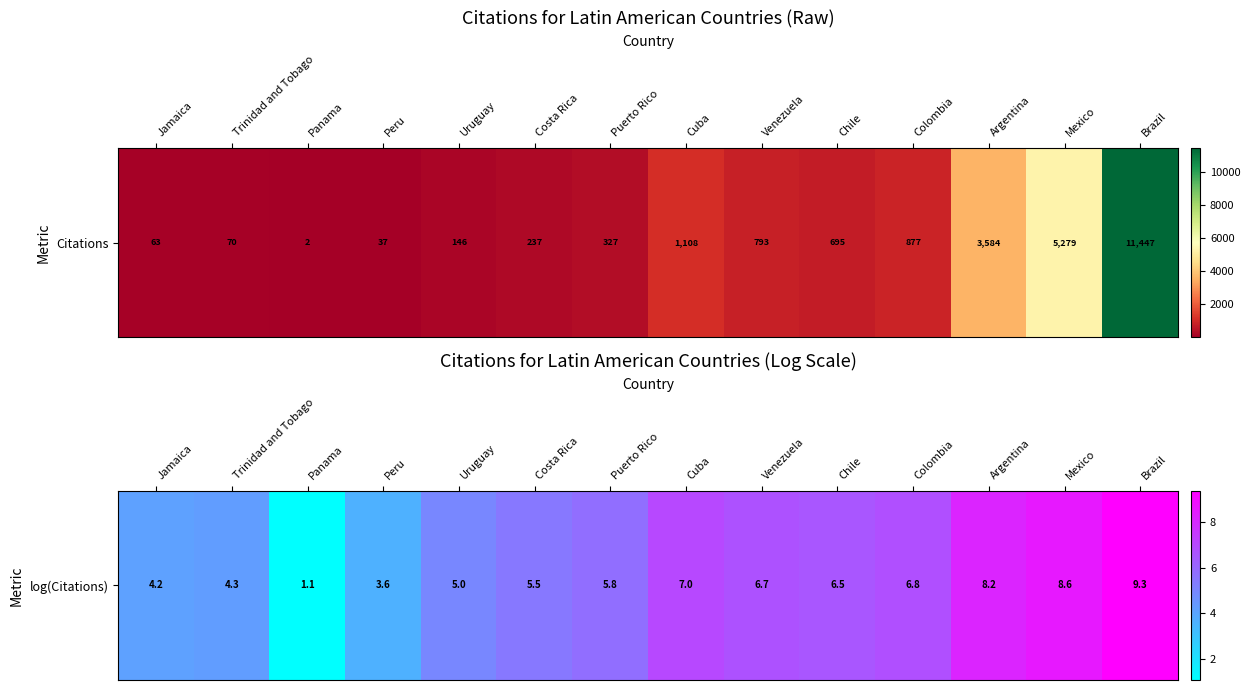

Where is the data nearest to the value 5?

Uruguay